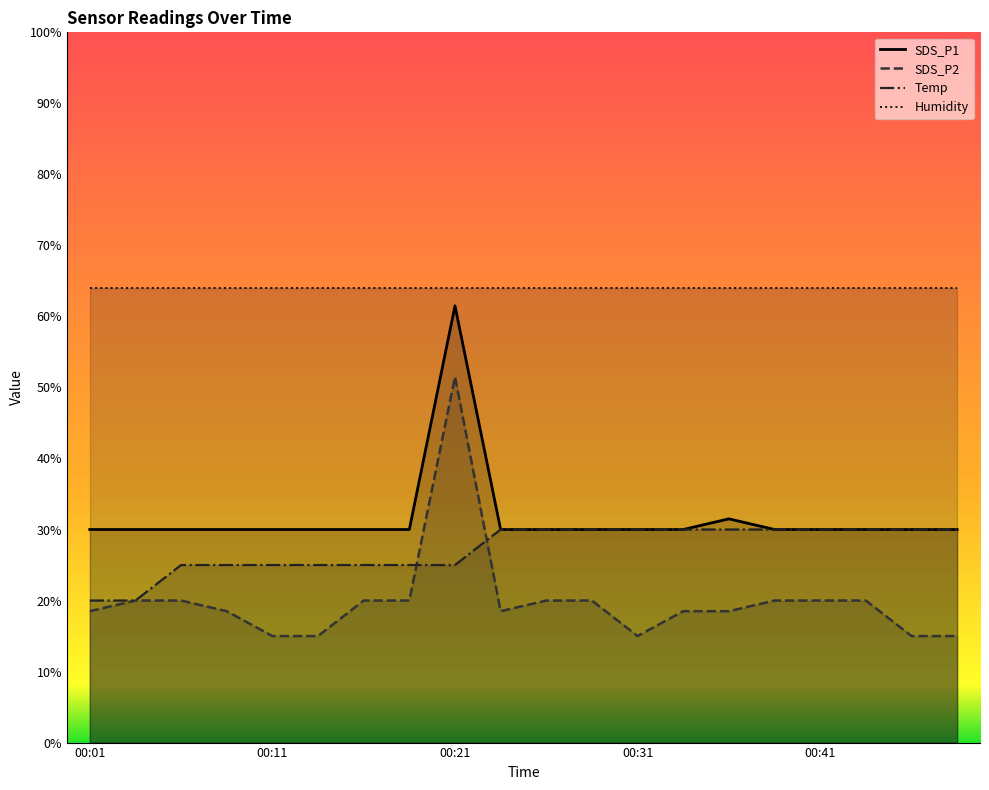

Reading right to left, transcribe all the data shown in this chart.

SDS_P1: 00:48=30.0	00:45=30.0	00:43=30.0	00:41=30.0	00:38=30.0	00:36=31.5	00:33=30.0	00:31=30.0	00:28=30.0	00:26=30.0	00:23=30.0	00:21=61.5	00:18=30.0	00:16=30.0	00:14=30.0	00:11=30.0	00:09=30.0	00:06=30.0	00:04=30.0	00:01=30.0
SDS_P2: 00:48=15.0	00:45=15.0	00:43=20.0	00:41=20.0	00:38=20.0	00:36=18.5	00:33=18.5	00:31=15.0	00:28=20.0	00:26=20.0	00:23=18.5	00:21=51.5	00:18=20.0	00:16=20.0	00:14=15.0	00:11=15.0	00:09=18.5	00:06=20.0	00:04=20.0	00:01=18.5
Temp: 00:48=30.0	00:45=30.0	00:43=30.0	00:41=30.0	00:38=30.0	00:36=30.0	00:33=30.0	00:31=30.0	00:28=30.0	00:26=30.0	00:23=30.0	00:21=25.0	00:18=25.0	00:16=25.0	00:14=25.0	00:11=25.0	00:09=25.0	00:06=25.0	00:04=20.0	00:01=20.0